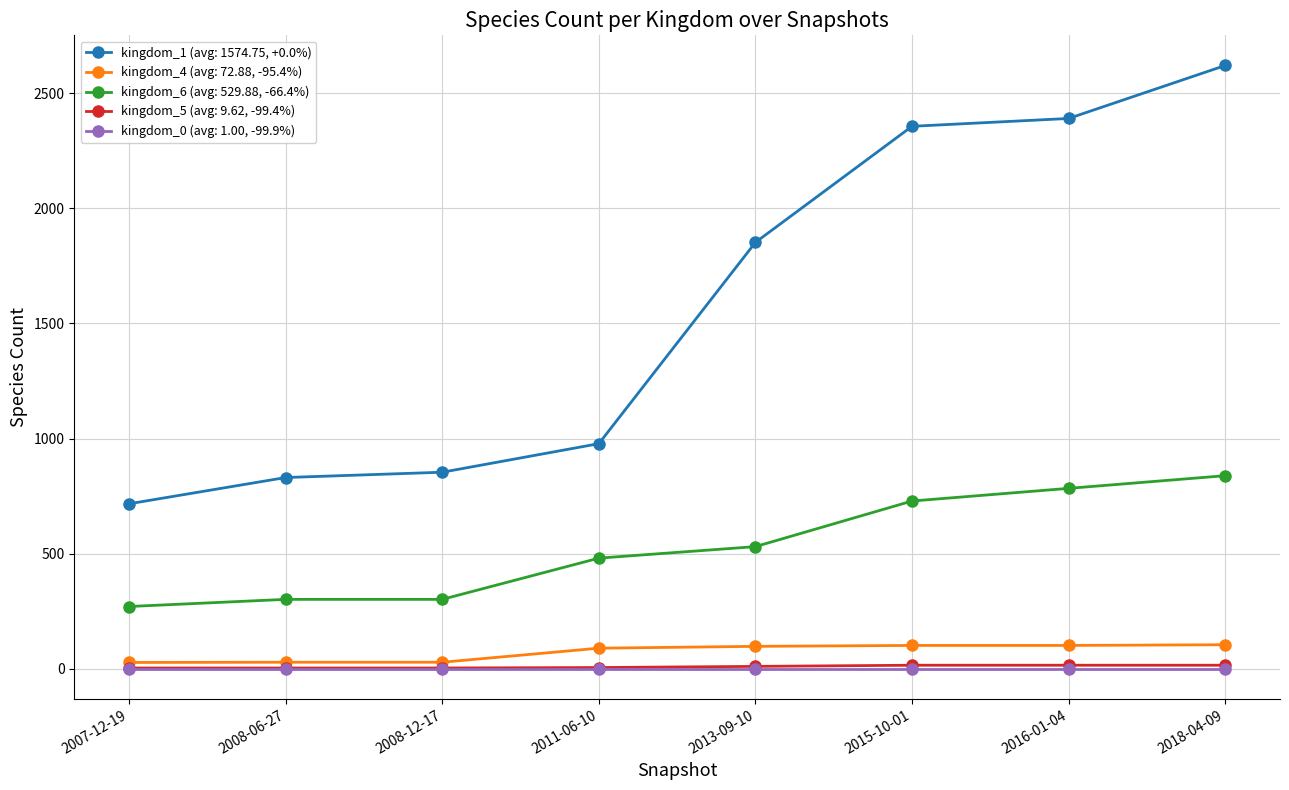

How many lines are shown in the chart?

5